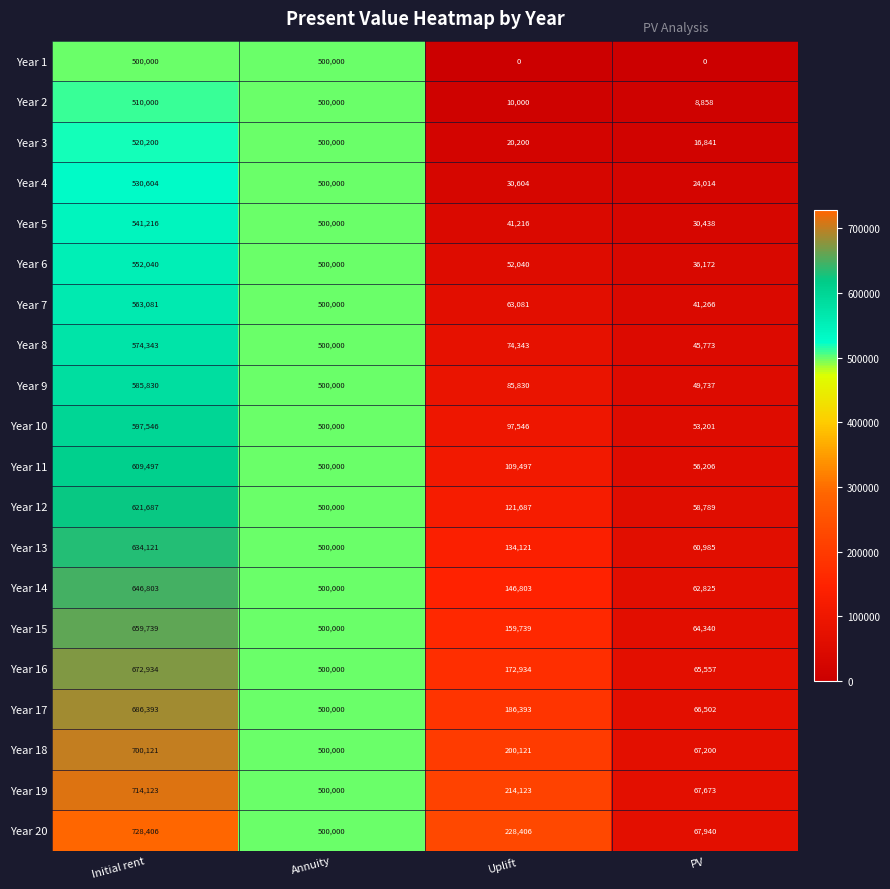

At PV, list the series in order from largest to smallest.

Year 20, Year 19, Year 18, Year 17, Year 16, Year 15, Year 14, Year 13, Year 12, Year 11, Year 10, Year 9, Year 8, Year 7, Year 6, Year 5, Year 4, Year 3, Year 2, Year 1